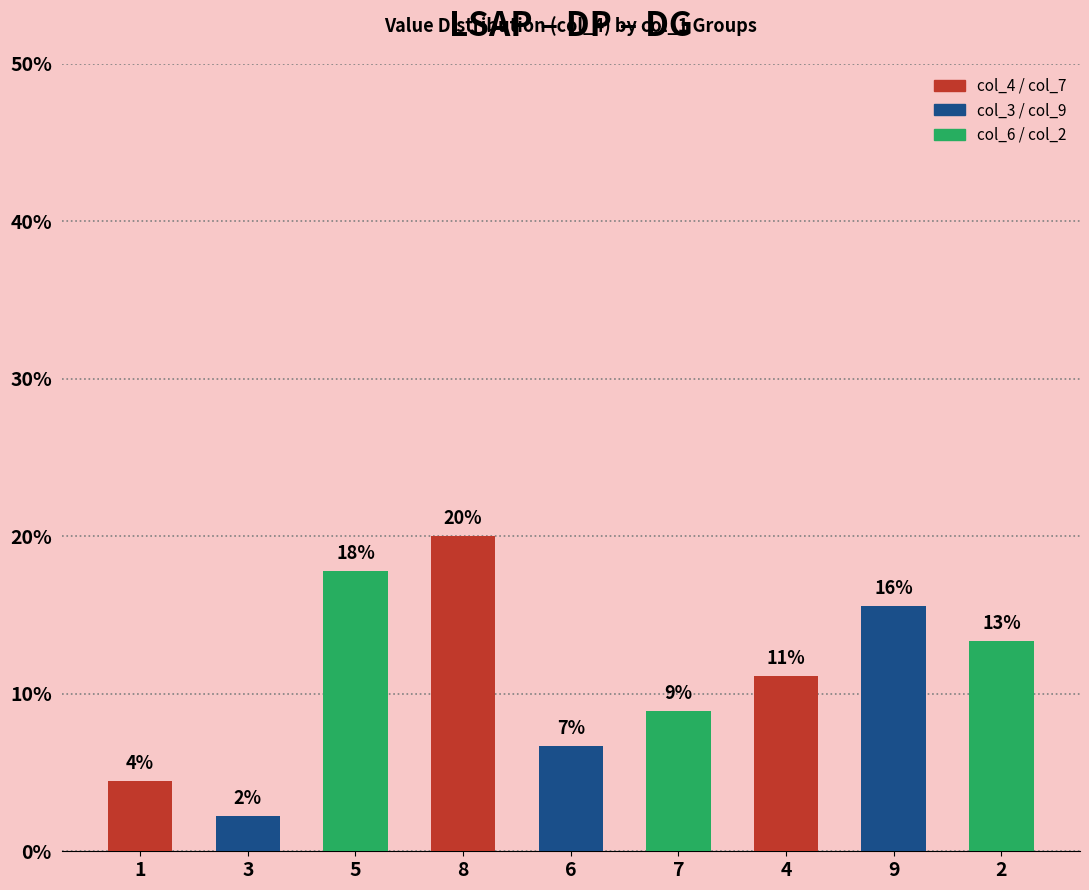

What is the ratio of the value at 8 to the value at 4?

1.8